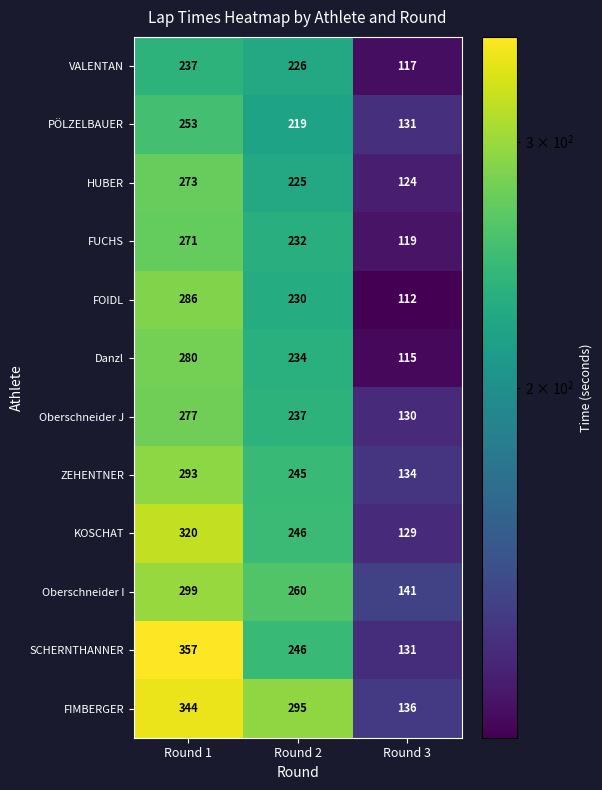

Is it true that SCHERNTHANNER equals 362 at Round 2?

False